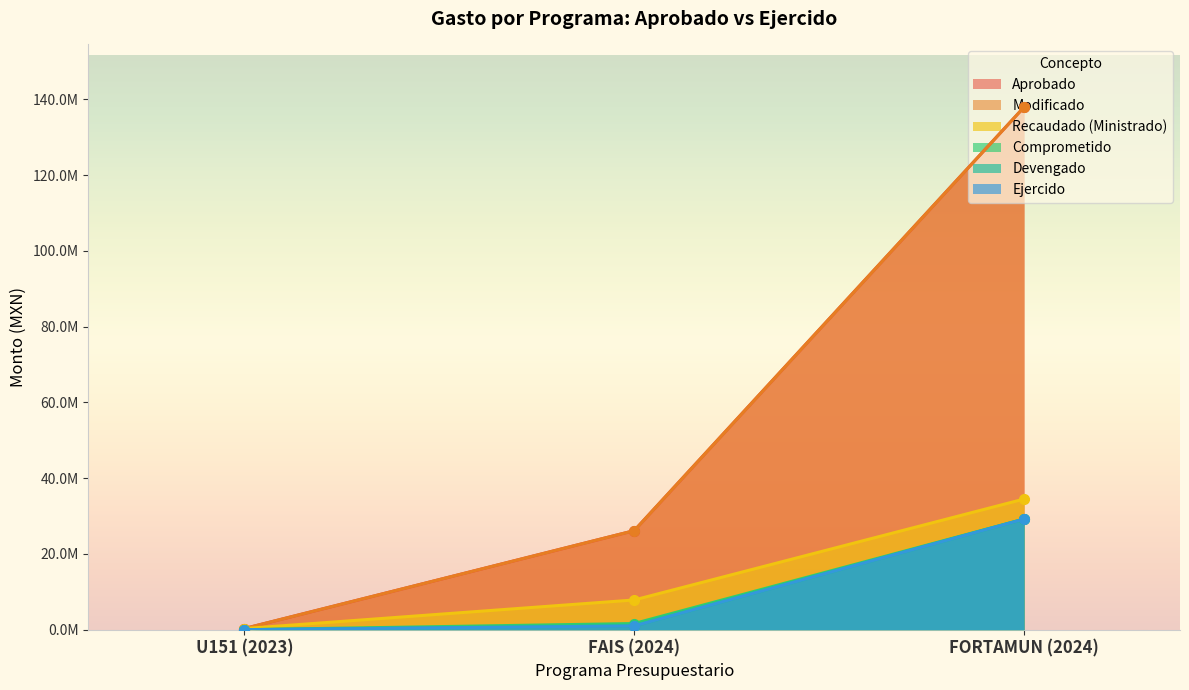

Reading left to right, transcribe all the data shown in this chart.

Aprobado: U151 (2023)=302500.0	FAIS (2024)=26148617.0	FORTAMUN (2024)=137956404.2
Modificado: U151 (2023)=302197.5	FAIS (2024)=26148617.0	FORTAMUN (2024)=137956404.2
Recaudado (Ministrado): U151 (2023)=302197.5	FAIS (2024)=7844585.1	FORTAMUN (2024)=34489101.1
Comprometido: U151 (2023)=0.0	FAIS (2024)=1624071.5	FORTAMUN (2024)=29200204.4
Devengado: U151 (2023)=0.0	FAIS (2024)=995981.6	FORTAMUN (2024)=29200204.4
Ejercido: U151 (2023)=0.0	FAIS (2024)=995981.6	FORTAMUN (2024)=29190379.2